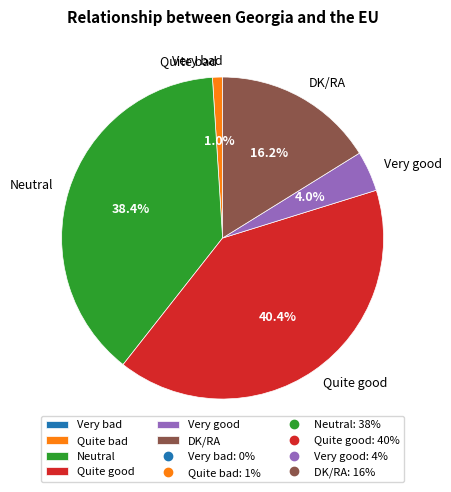

What percentage do Quite bad and Quite good together represent?

41.4%